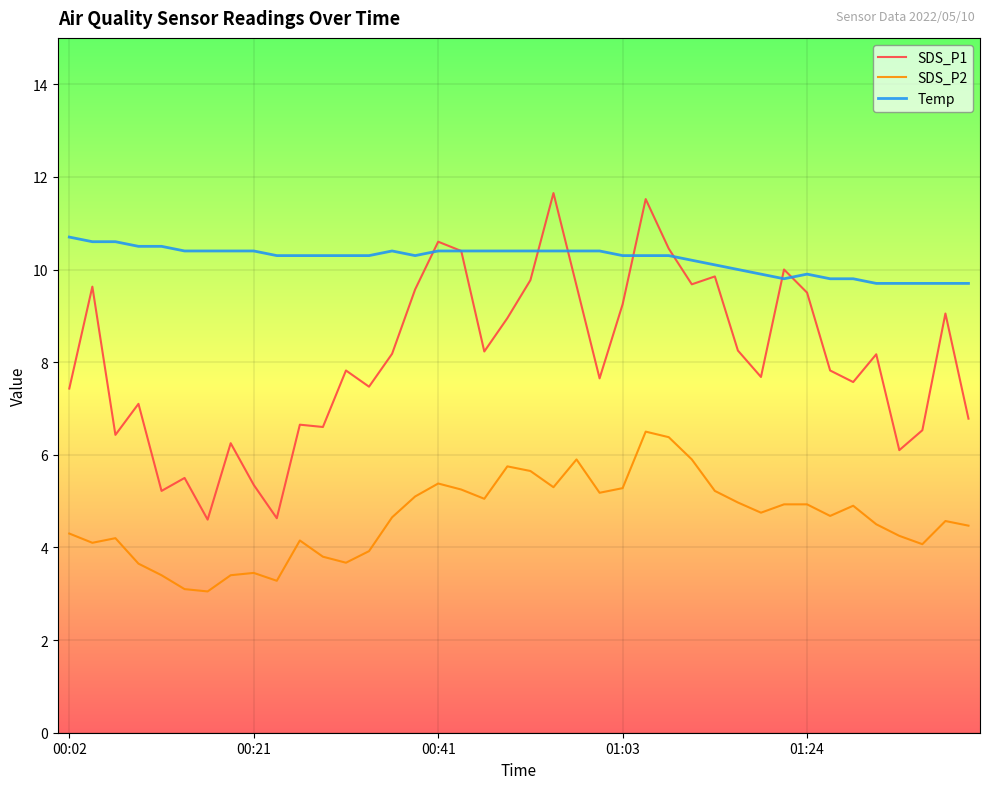

Which series has the largest total across all categories?

Temp